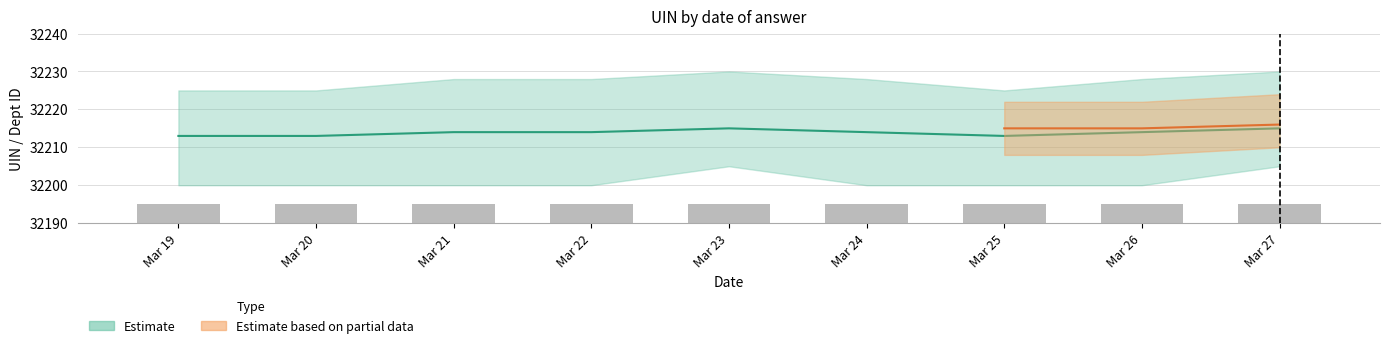

True or false: answering dept id has a value of 18 at 2020-03-27.

False